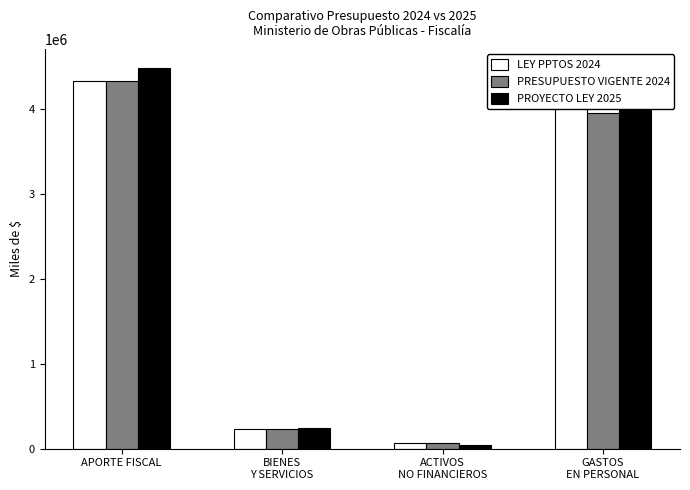

At which category is the sum across all series the highest?

APORTE FISCAL